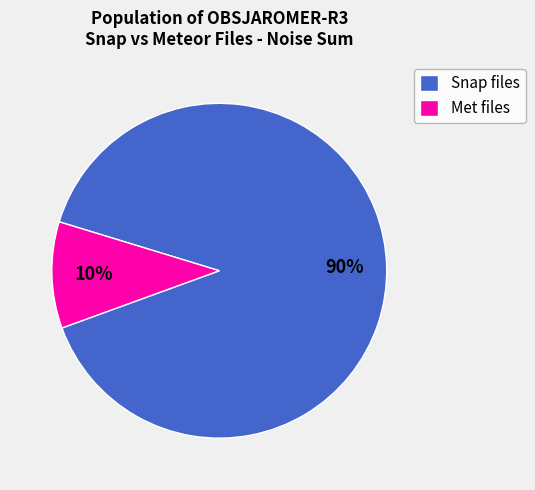

To the nearest percent, what is the combined percentage of Snap files and Met files?

100%